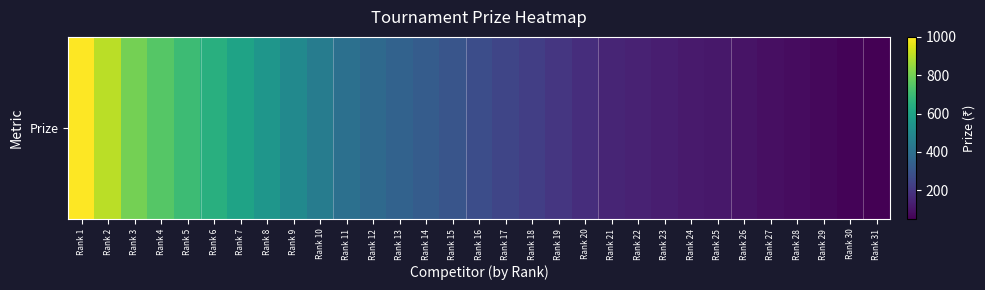

Reading left to right, what are all the values shown in this chart?

Rank 1=1000	Rank 2=900	Rank 3=800	Rank 4=750	Rank 5=700	Rank 6=650	Rank 7=600	Rank 8=550	Rank 9=500	Rank 10=450	Rank 11=400	Rank 12=375	Rank 13=350	Rank 14=325	Rank 15=300	Rank 16=275	Rank 17=250	Rank 18=225	Rank 19=200	Rank 20=175	Rank 21=150	Rank 22=140	Rank 23=130	Rank 24=120	Rank 25=110	Rank 26=100	Rank 27=90	Rank 28=80	Rank 29=70	Rank 30=60	Rank 31=50